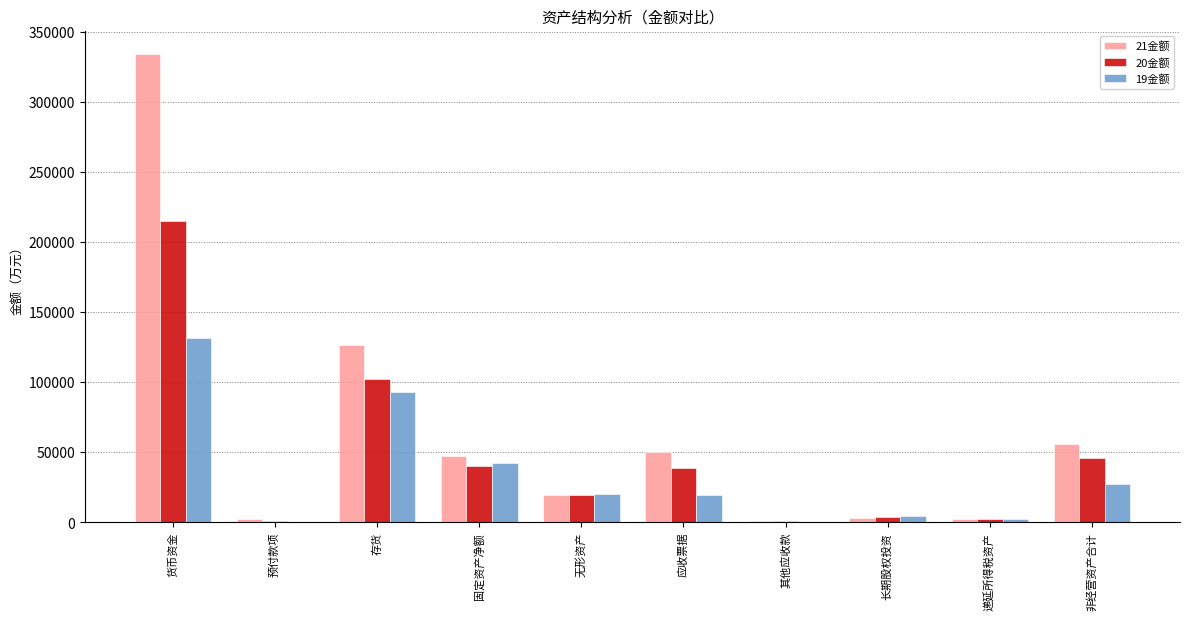

True or false: 19金额 has a value of 4329.5 at 长期股权投资.

True